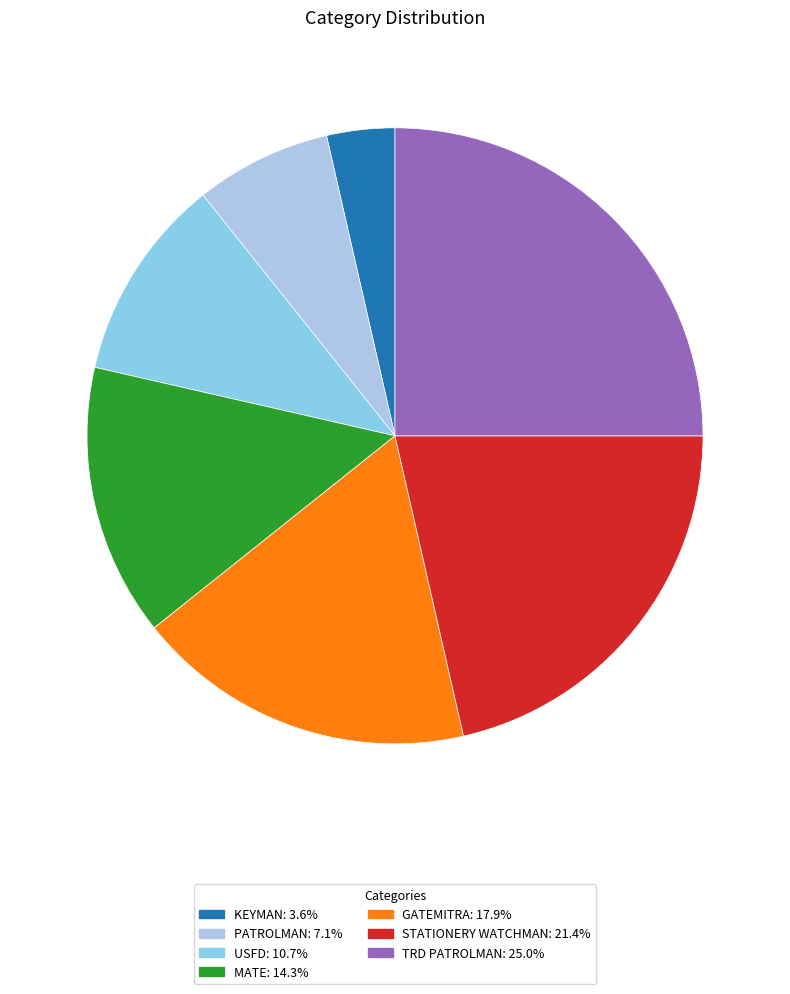

True or false: STATIONERY WATCHMAN accounts for 21% of the total.

True